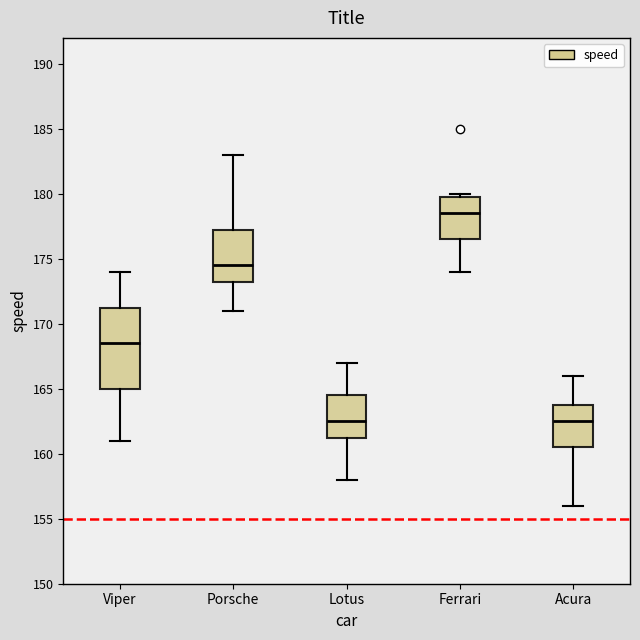

Which box's median line is the highest?

Ferrari